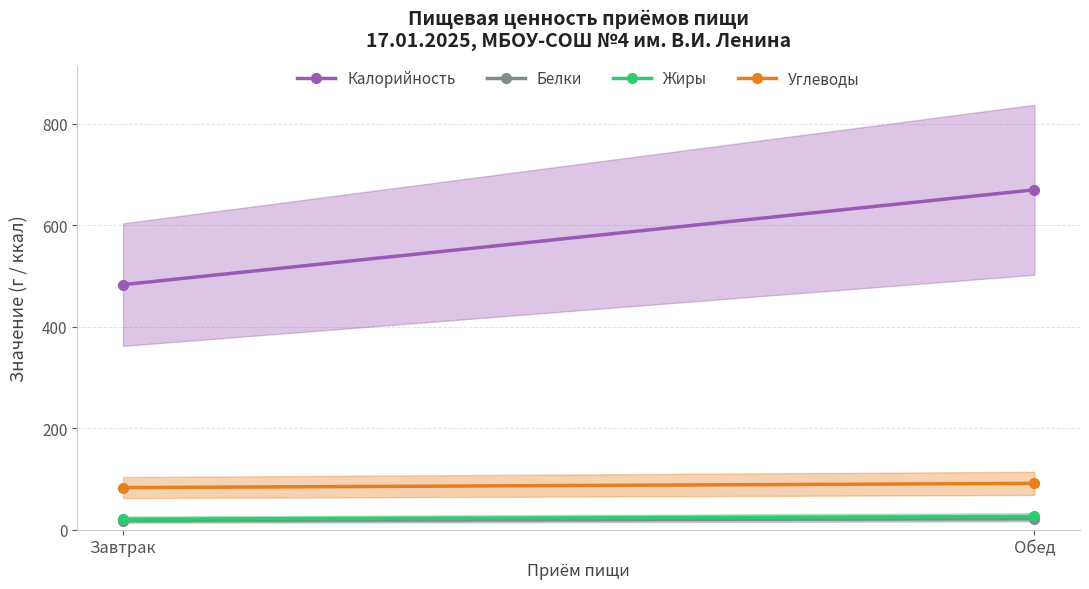

The Жиры series shows 6.6 at Завтрак. True or false?

False